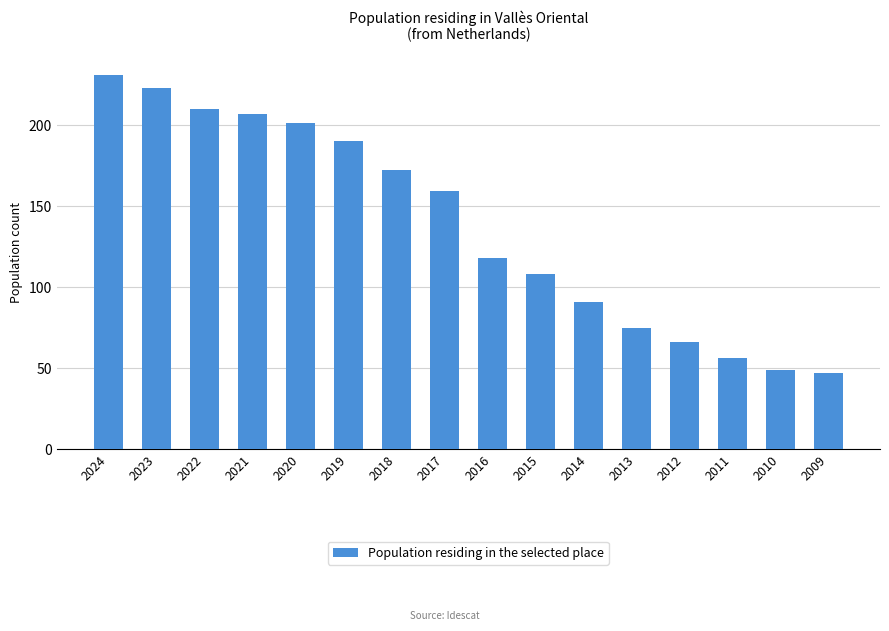

Are the bars horizontal?

No